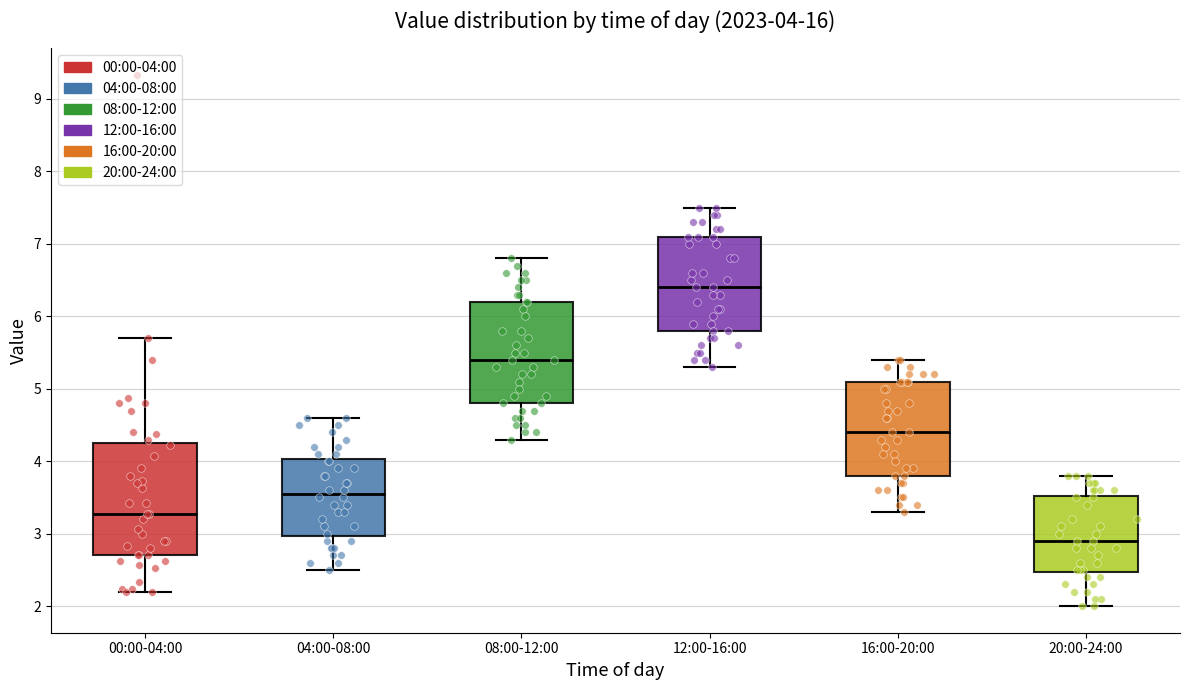

Which box has the highest median line?

12:00-16:00